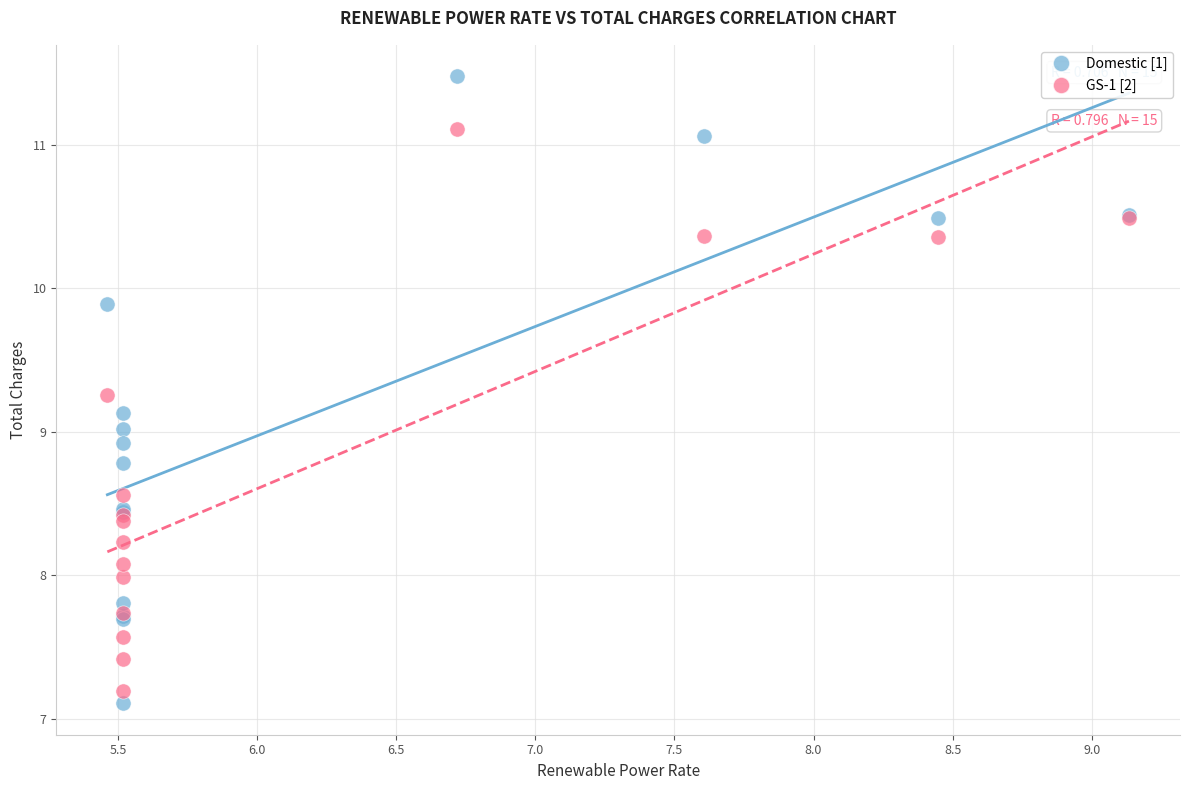

Which series reaches the maximum Y coordinate?

Domestic [1]